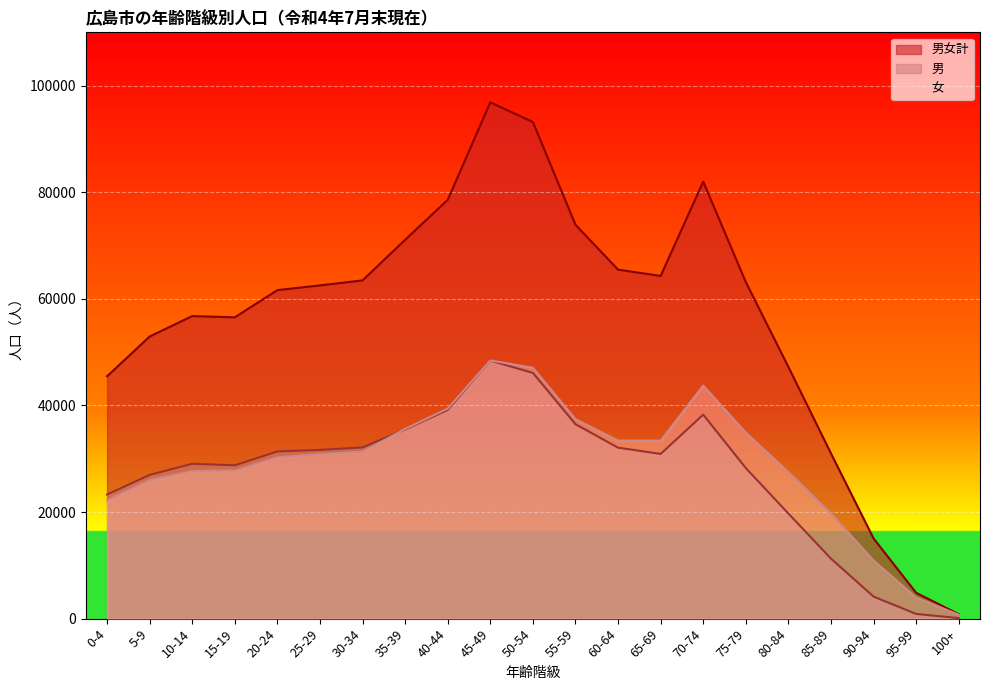

Which series has the widest spread of values?

男女計